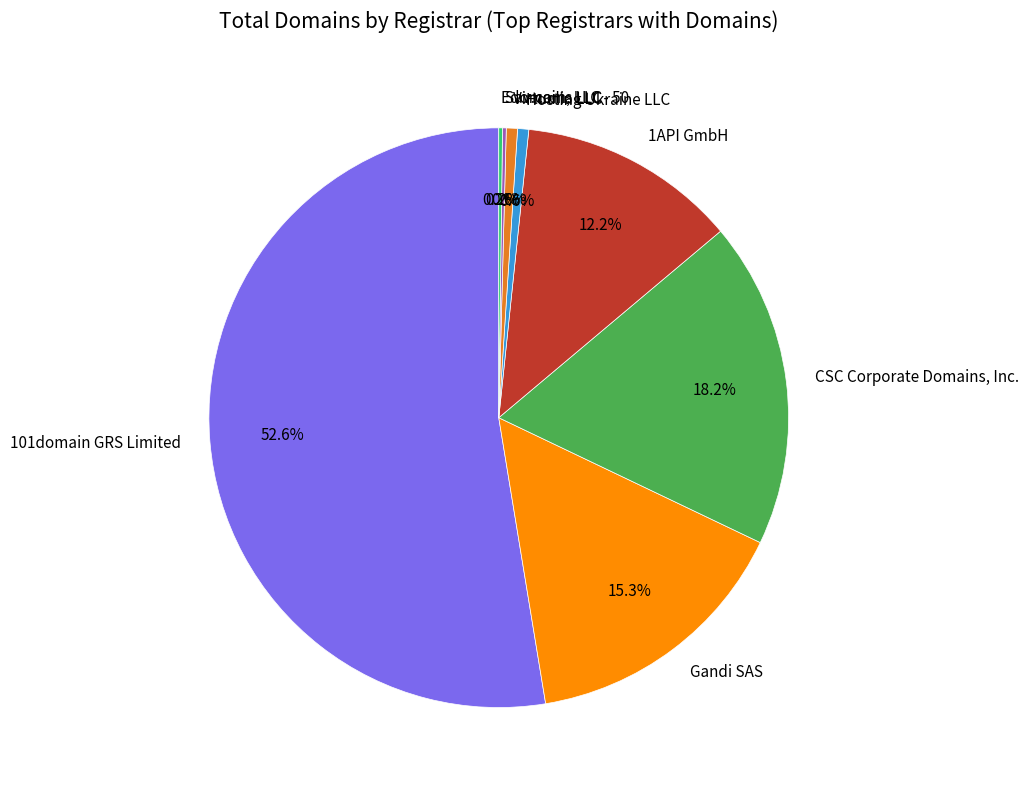

What percentage is the 101domain GRS Limited slice, to the nearest percent?

53%